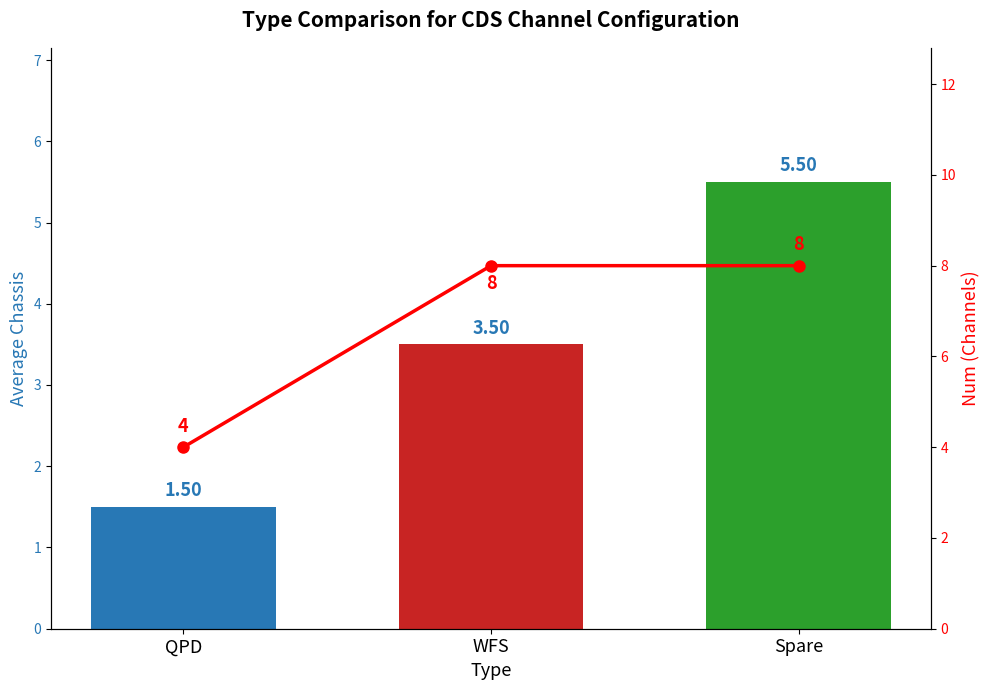

What position from the right is WFS?

2